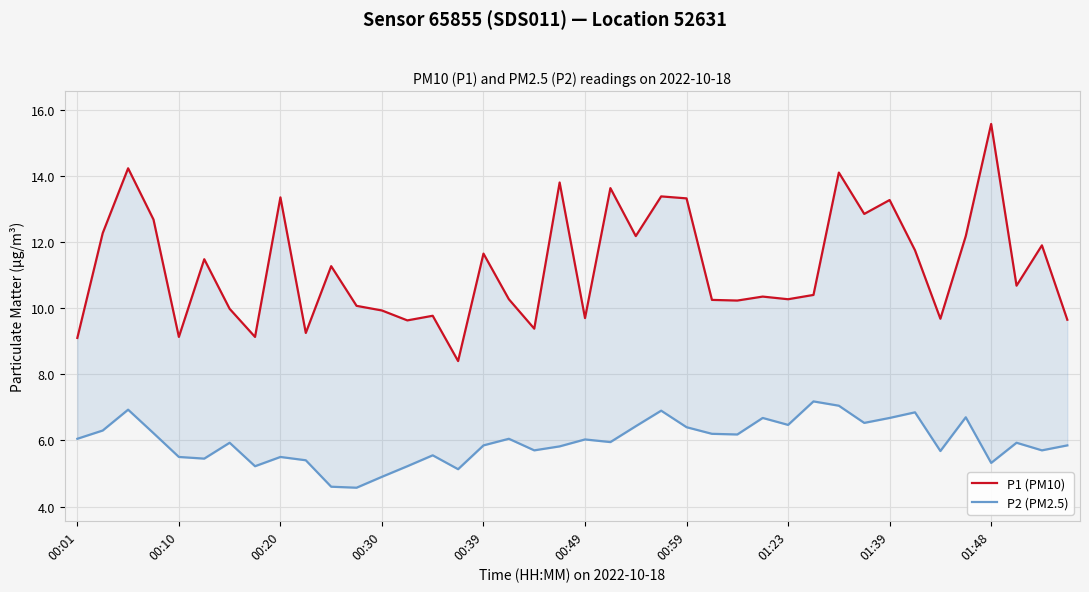

Which series has the largest total across all categories?

P1 (PM10)